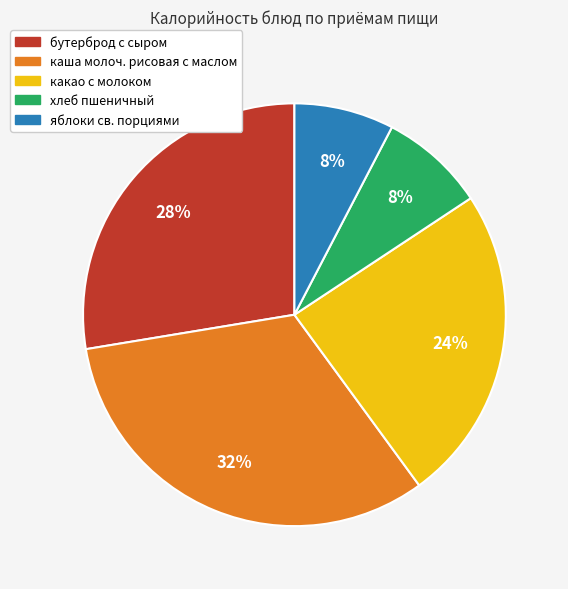

Is каша молоч. рисовая с маслом the majority of the pie?

No